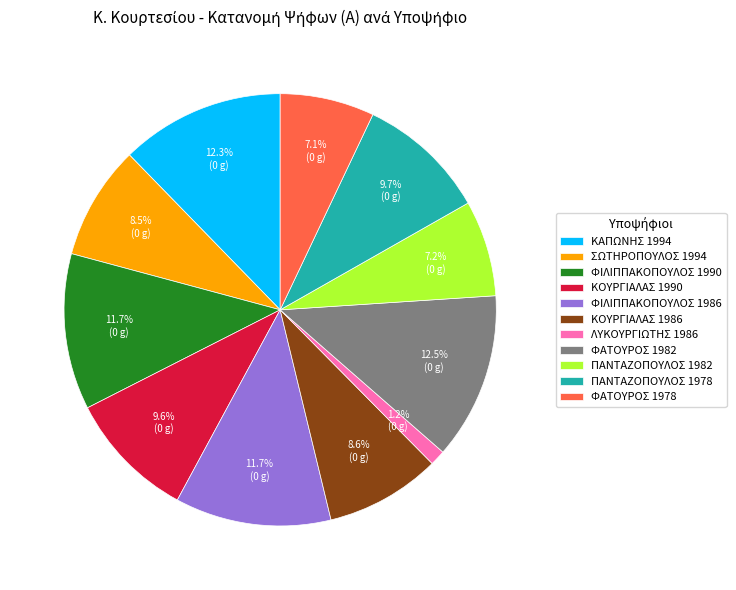

Which has a higher value, ΦΑΤΟΥΡΟΣ 1982 or ΦΙΛΙΠΠΑΚΟΠΟΥΛΟΣ 1986?

ΦΑΤΟΥΡΟΣ 1982